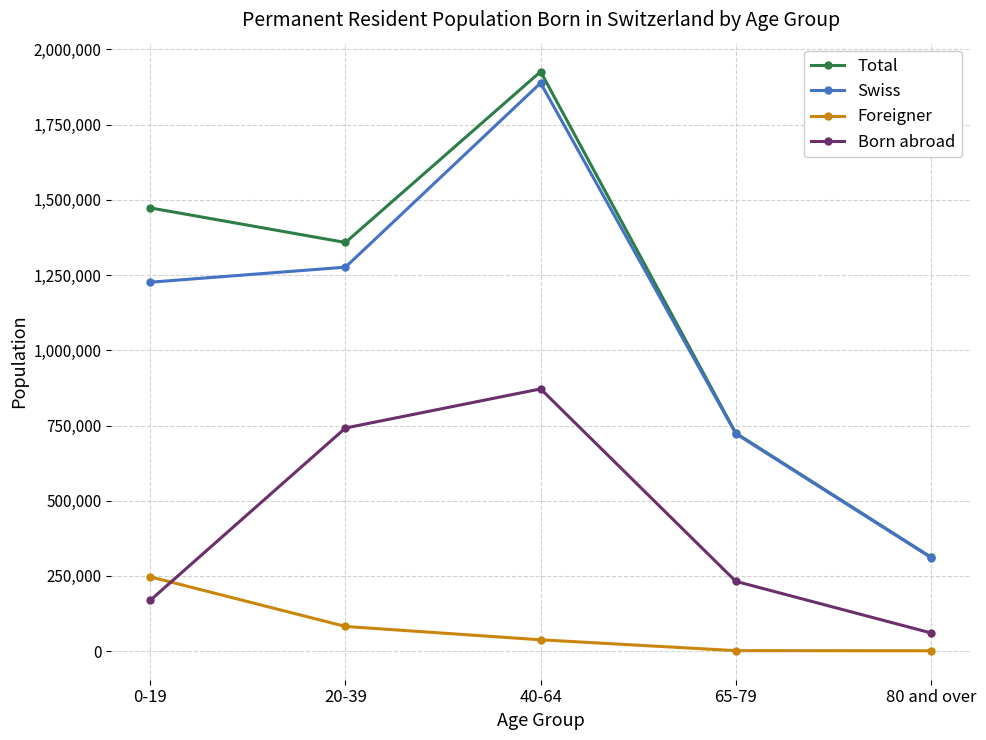

In Born abroad, how many points are higher than both neighbors (excluding endpoints)?

1